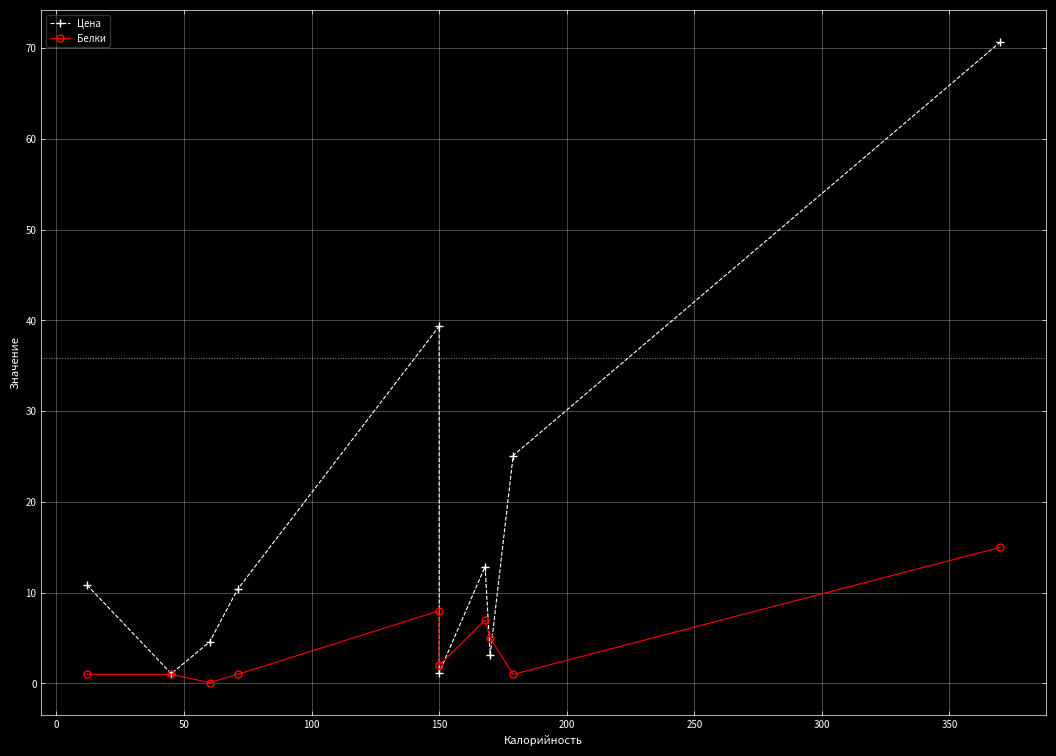

List the series in order of their peak value, lowest first.

Белки, Цена